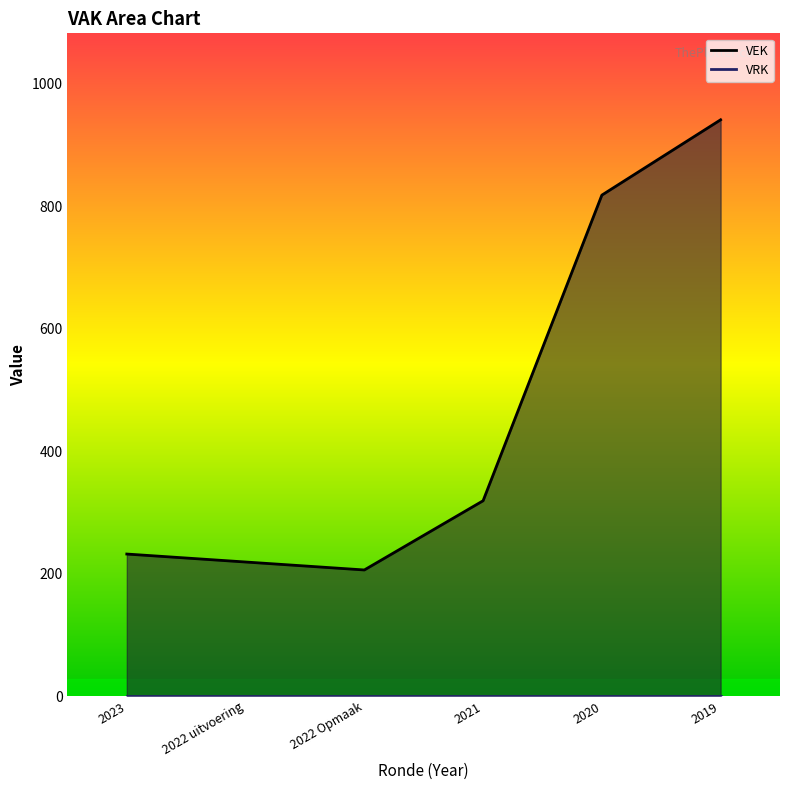

True or false: VRK and VEK cross at least once.

False